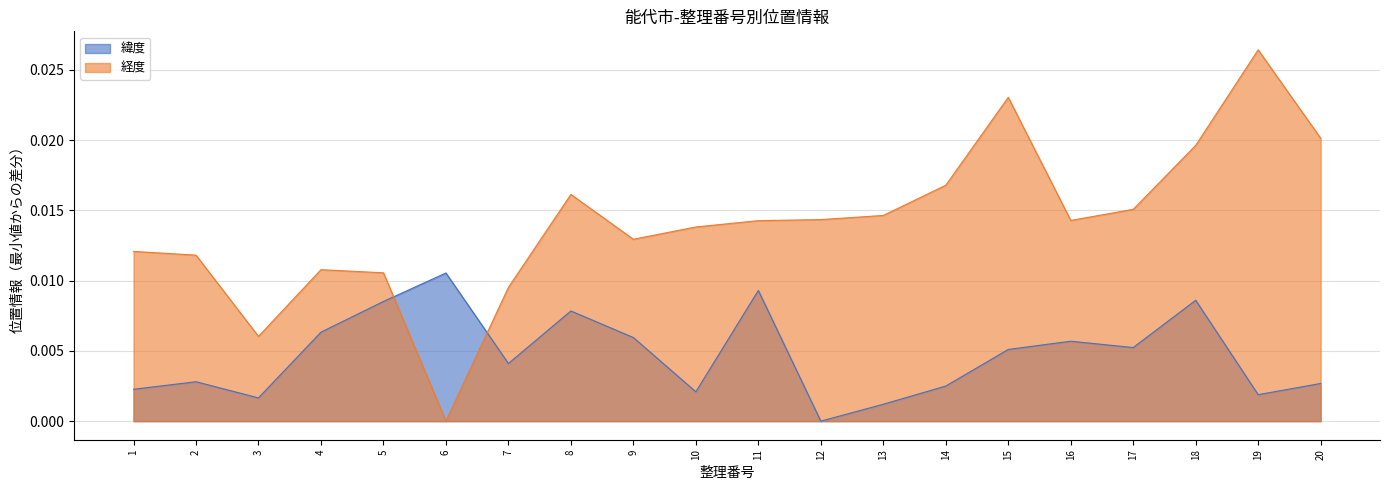

Which category has the lowest value across all series?

12